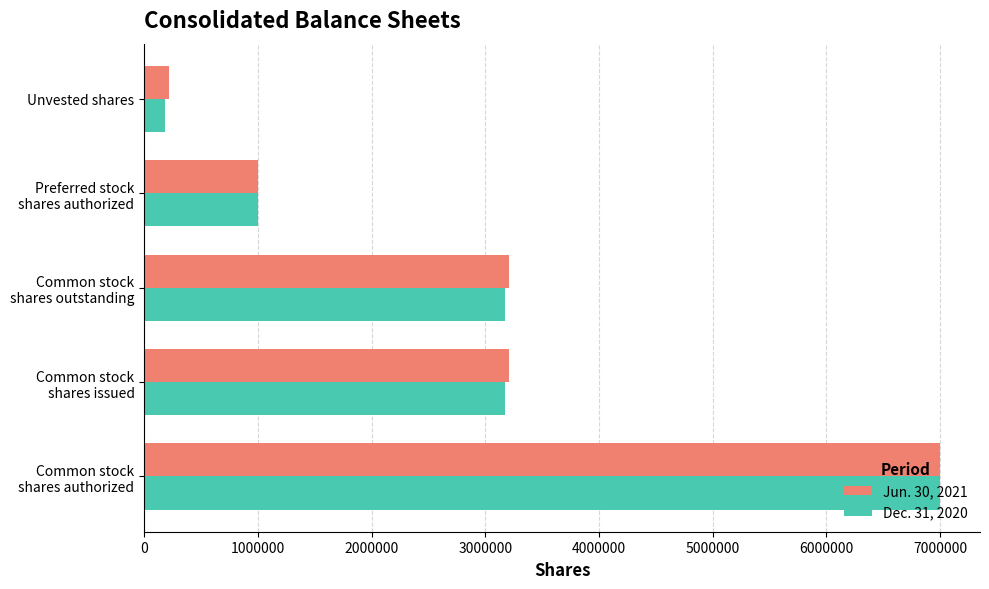

What are all the series names shown in the legend?

Jun. 30, 2021, Dec. 31, 2020